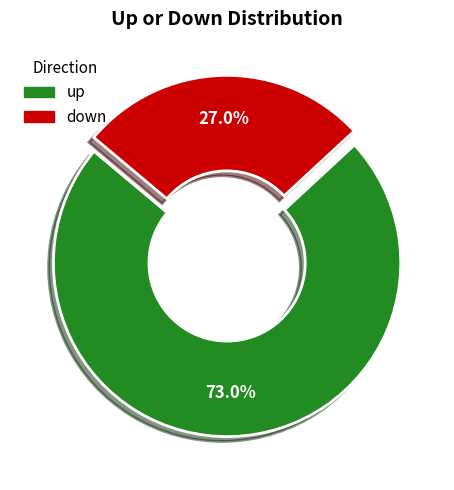

To the nearest percent, what is the combined percentage of up and down?

100%